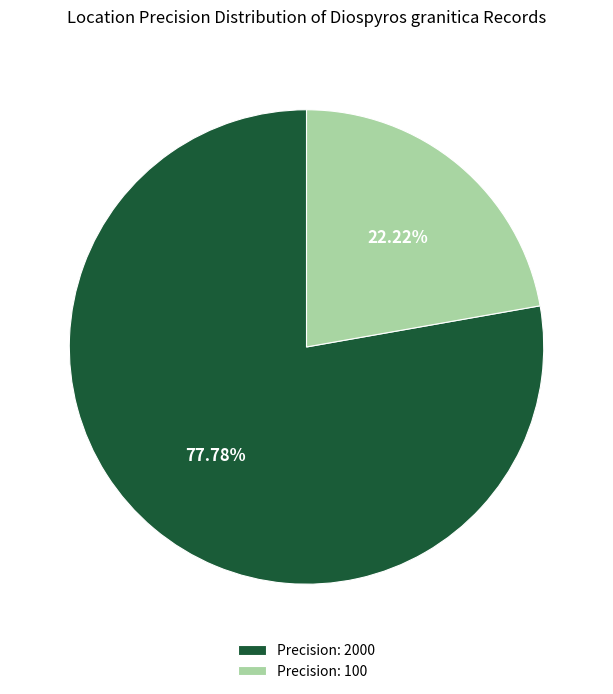

Do Precision: 2000 and Precision: 100 together represent more than half of the pie?

Yes